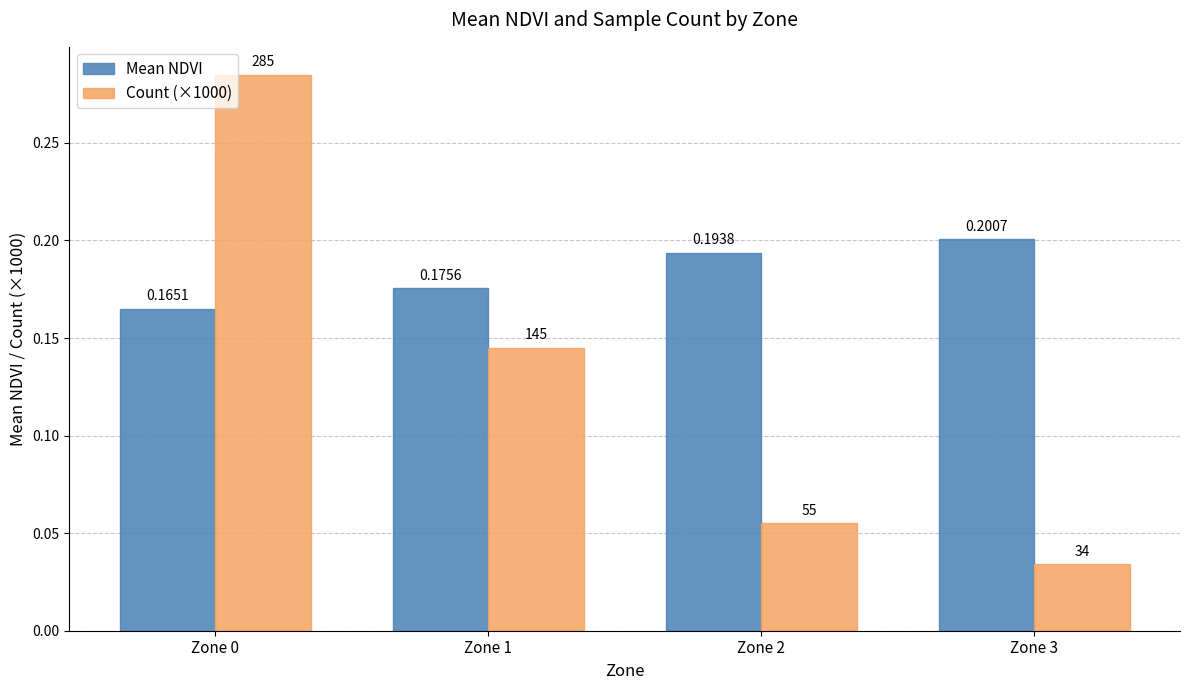

Rank the series by their maximum value, from highest to lowest.

Count (×1000), Mean NDVI